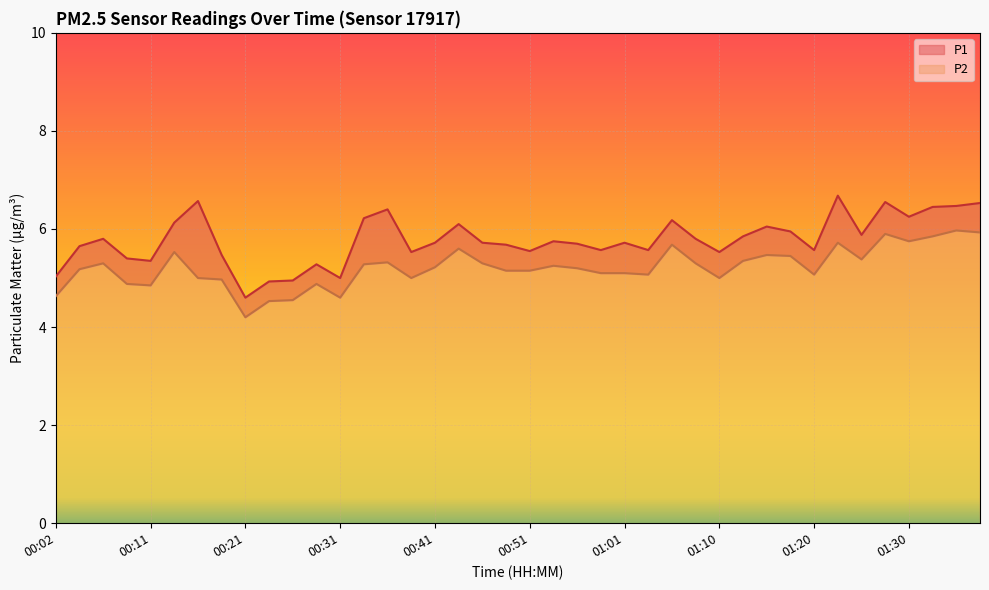

Is the value of P2 at 00:31 greater than the value of P1 at 00:19?

No